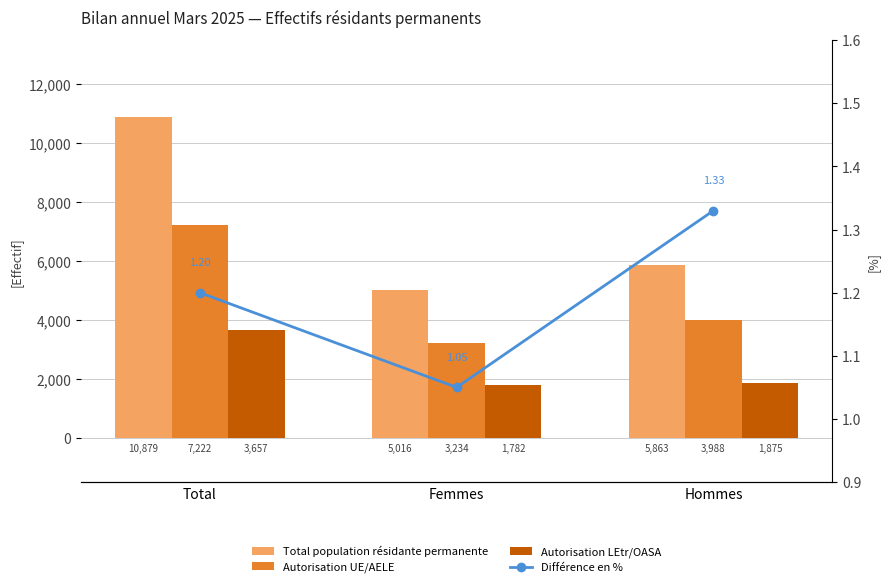

What is the minimum value shown in the chart?

1.1